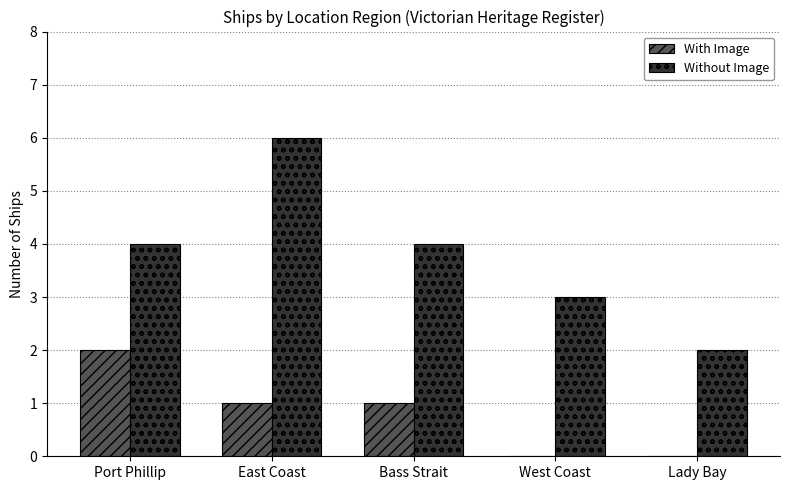

True or false: Without Image has a value of 4 at Bass Strait.

True